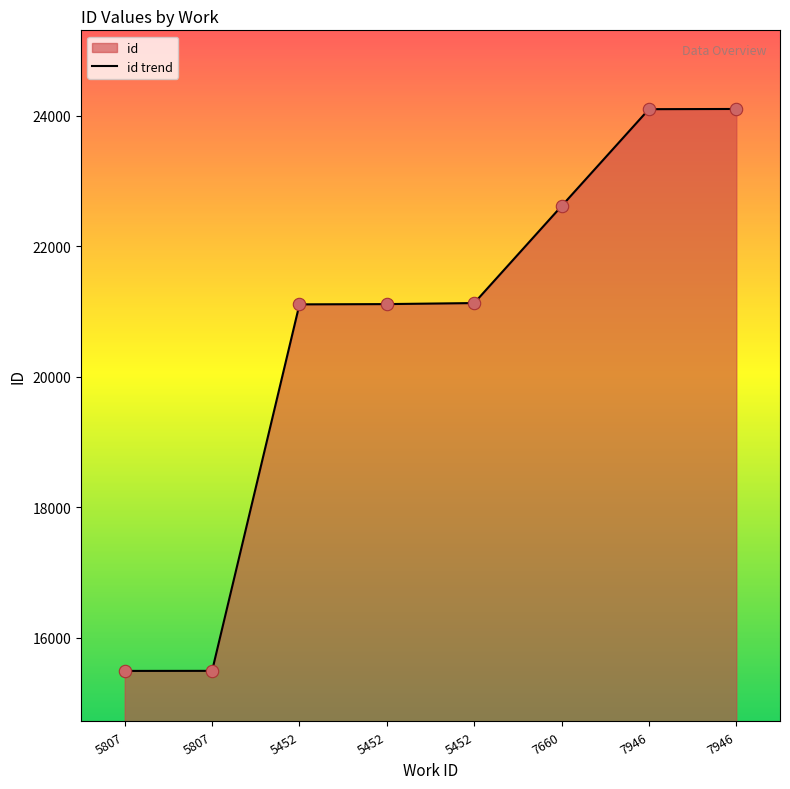

Approximately how many times larger is the value at 7946 compared to 5452?

1.1